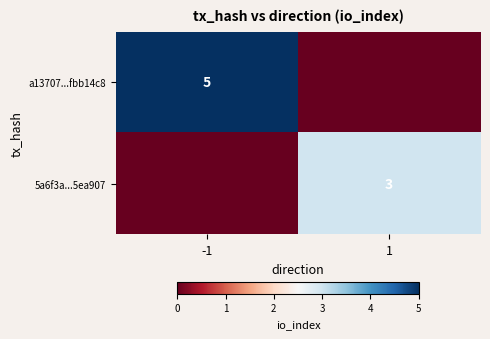

The value of 5a6f3a...5ea907 at 1 is 3. True or false?

True